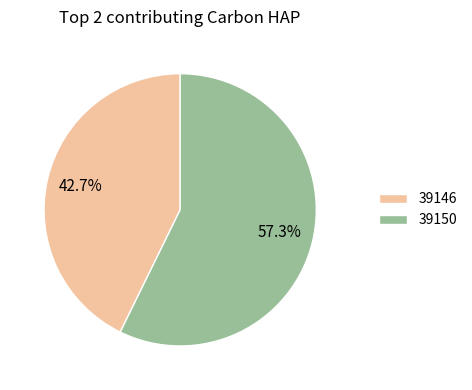

To the nearest percent, what is the combined percentage of 39150 and 39146?

100%